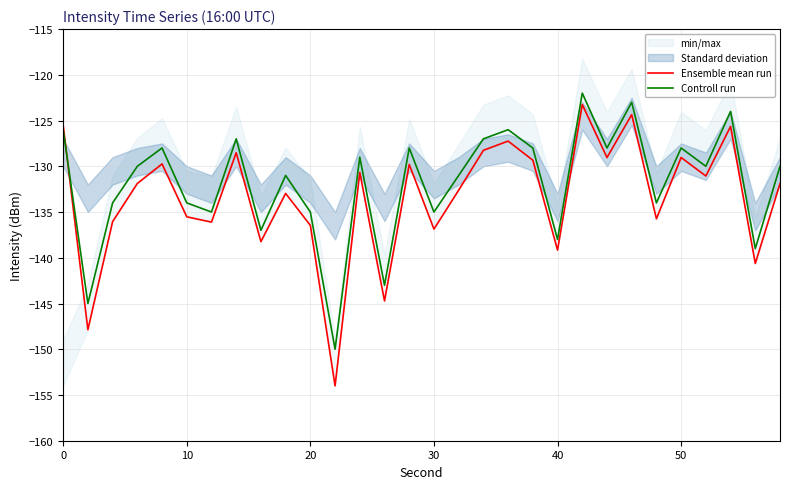

In Controll run, how many points are higher than both neighbors (excluding endpoints)?

10